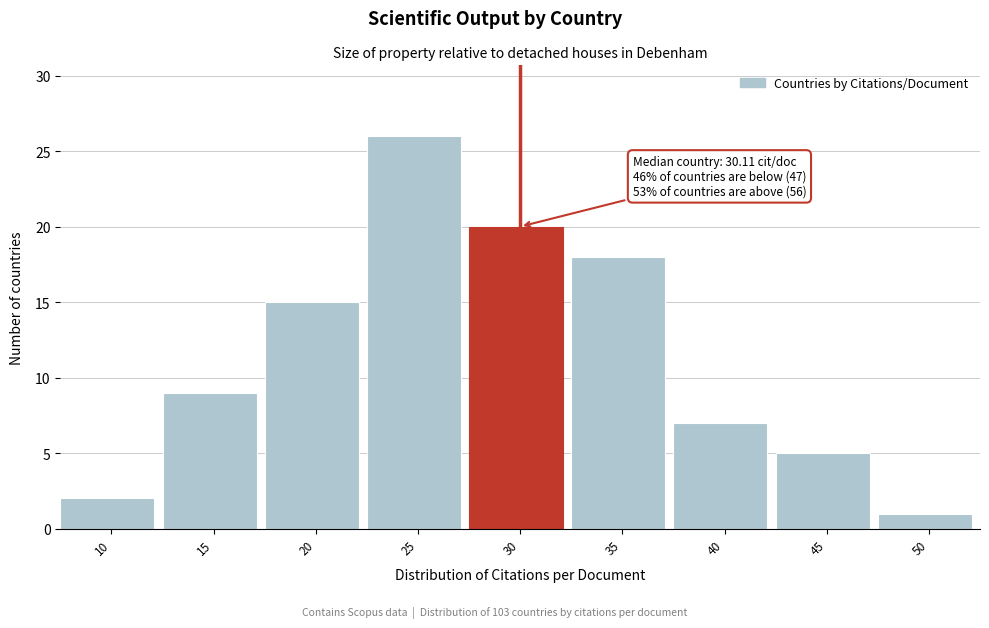

Reading left to right, extract all data points from this chart.

2	9	15	26	20	18	7	5	1